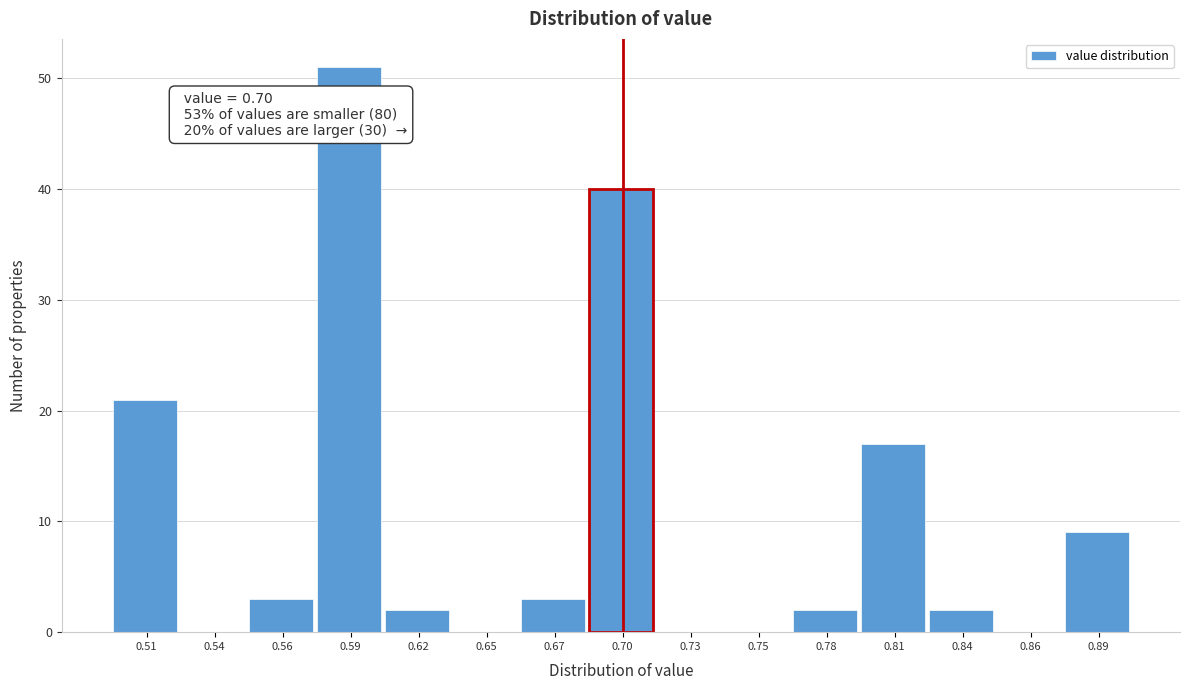

Reading right to left, transcribe all the data shown in this chart.

0.89=9	0.86=0	0.84=2	0.81=17	0.78=2	0.75=0	0.73=0	0.70=40	0.67=3	0.65=0	0.62=2	0.59=51	0.56=3	0.54=0	0.51=21